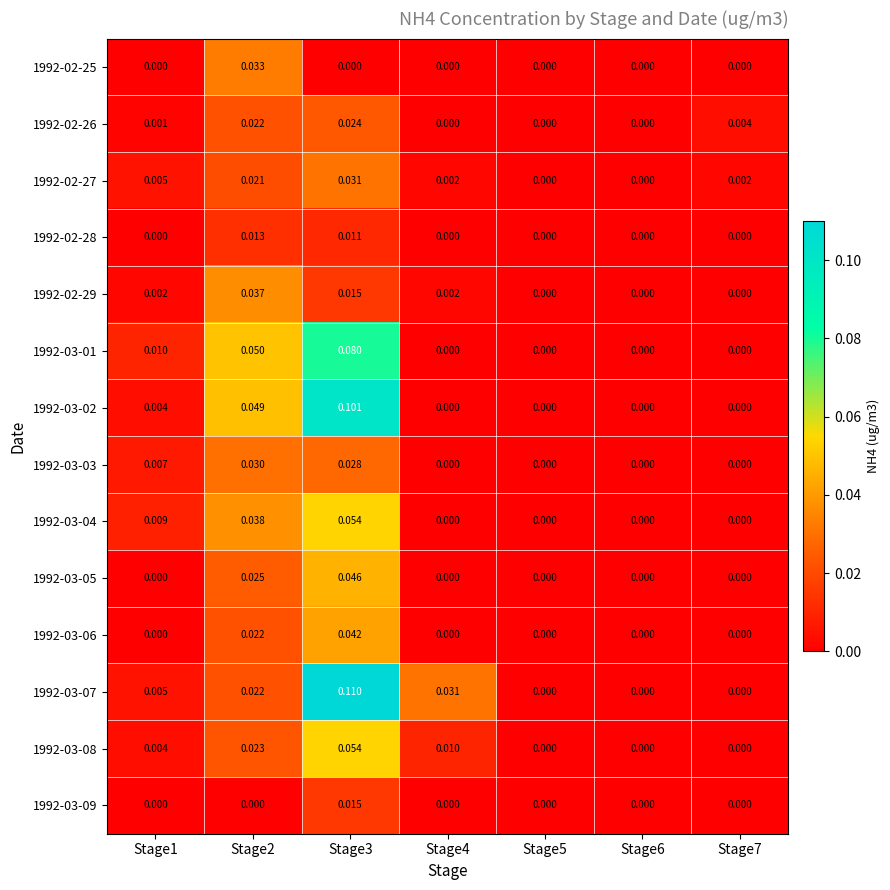

Is the value of 1992-03-07 at Stage4 greater than the value of 1992-03-09 at Stage6?

Yes